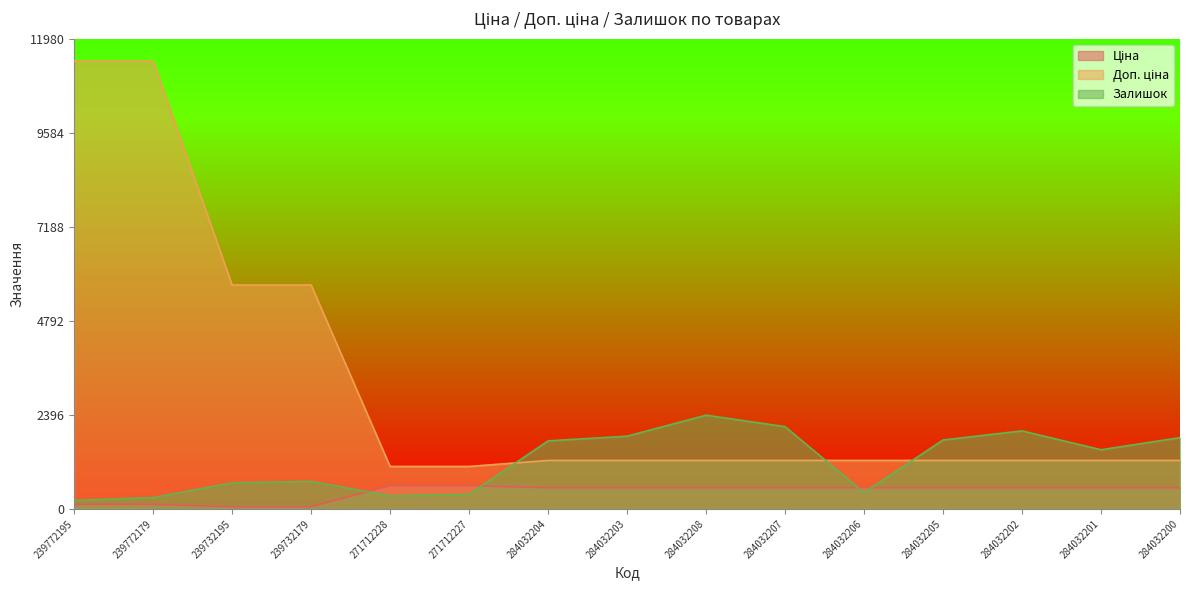

How many intersections are there between Залишок and Ціна?

4